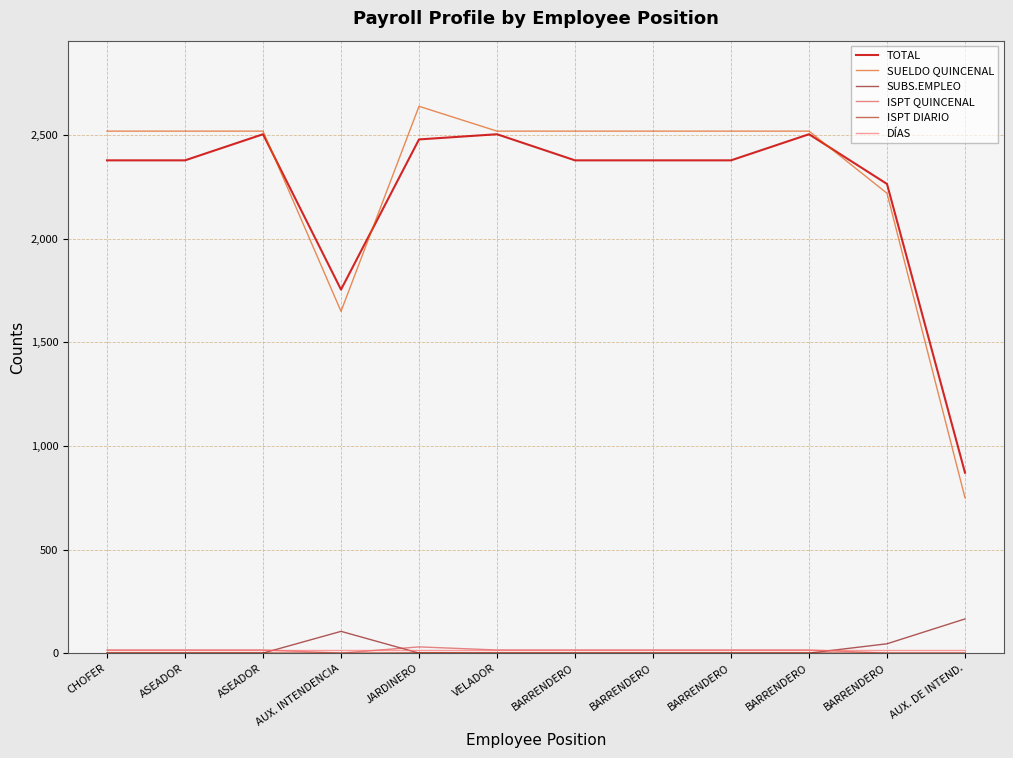

What is the difference between the maximum and second lowest values in the ISPT QUINCENAL series?

30